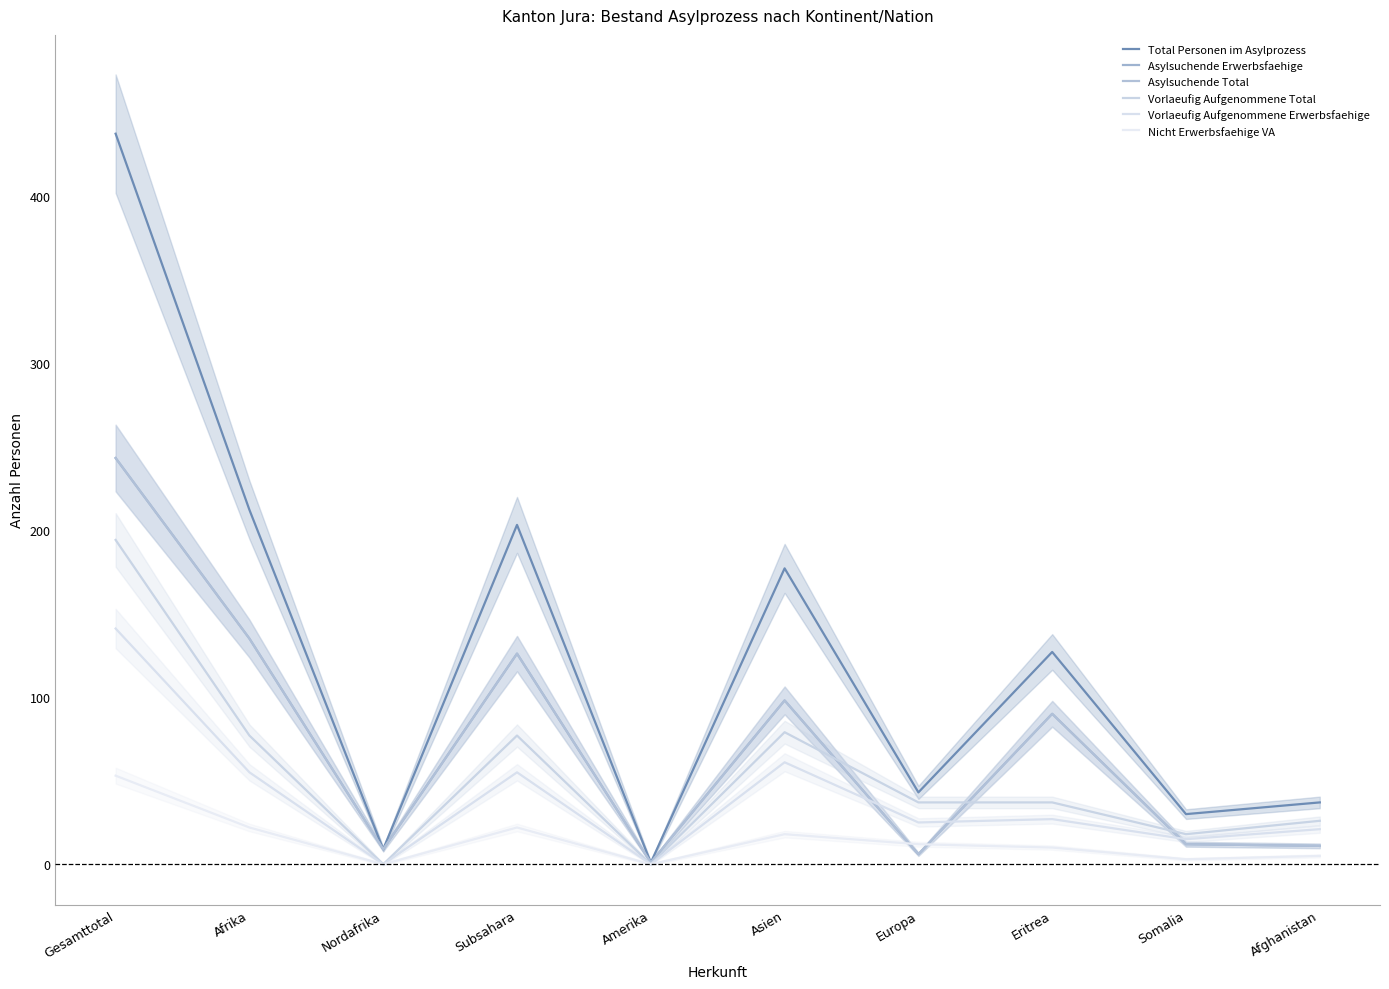

At which label does Vorlaeufig Aufgenommene Total reach its minimum?

Nordafrika